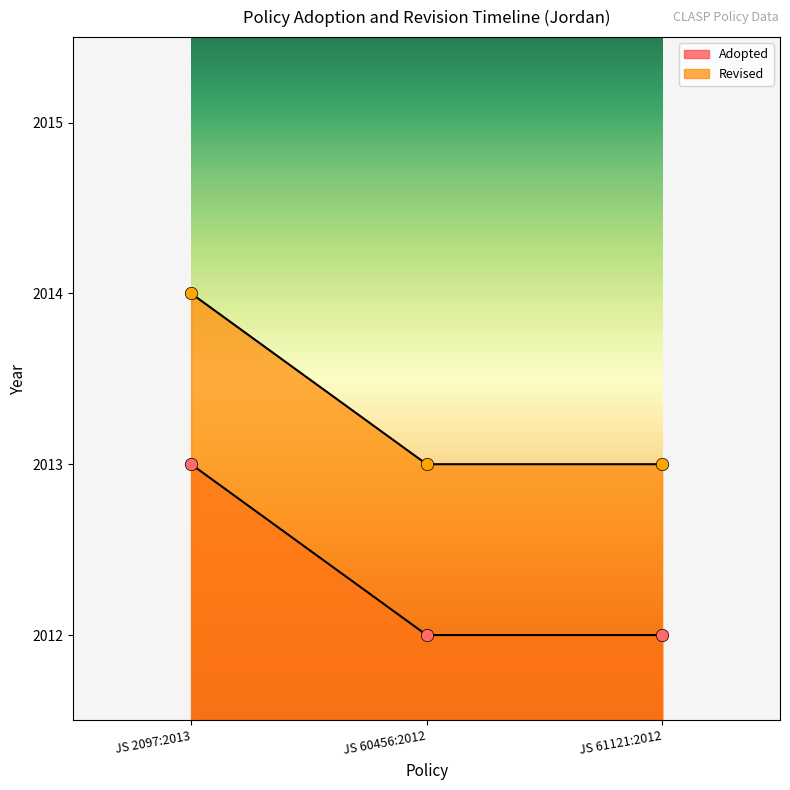

At how many categories does at least one series exceed 2013?

1